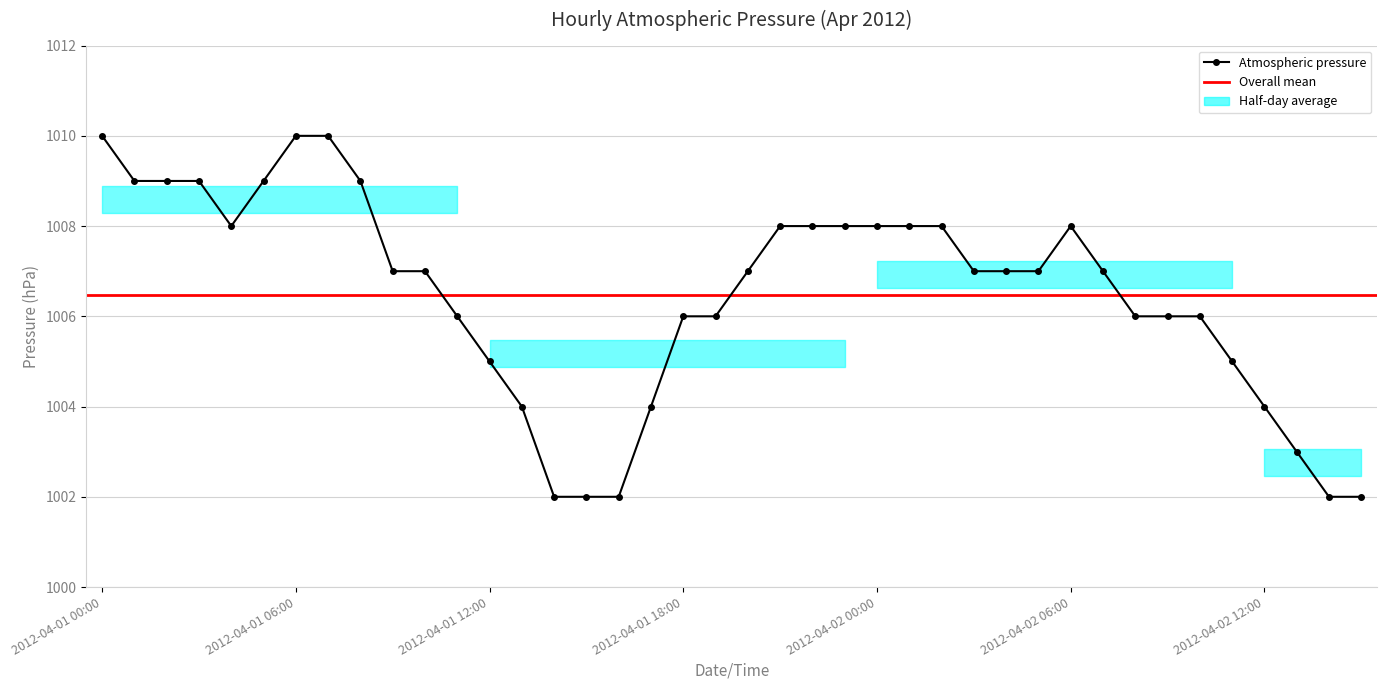

What is the label of the 33rd point from the right?

2012-04-01 07:00